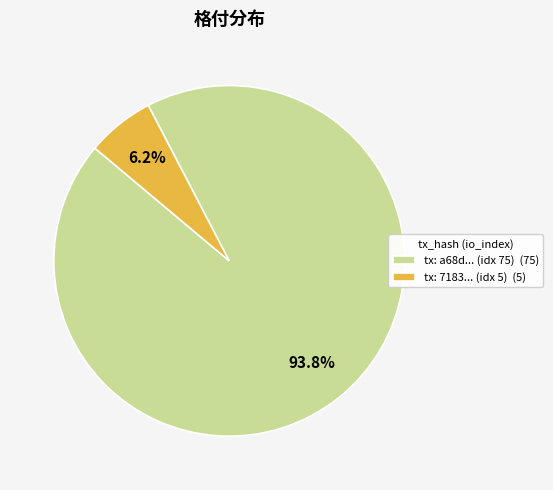

What is the largest slice in the pie chart?

tx: a68d... (idx 75) (75)